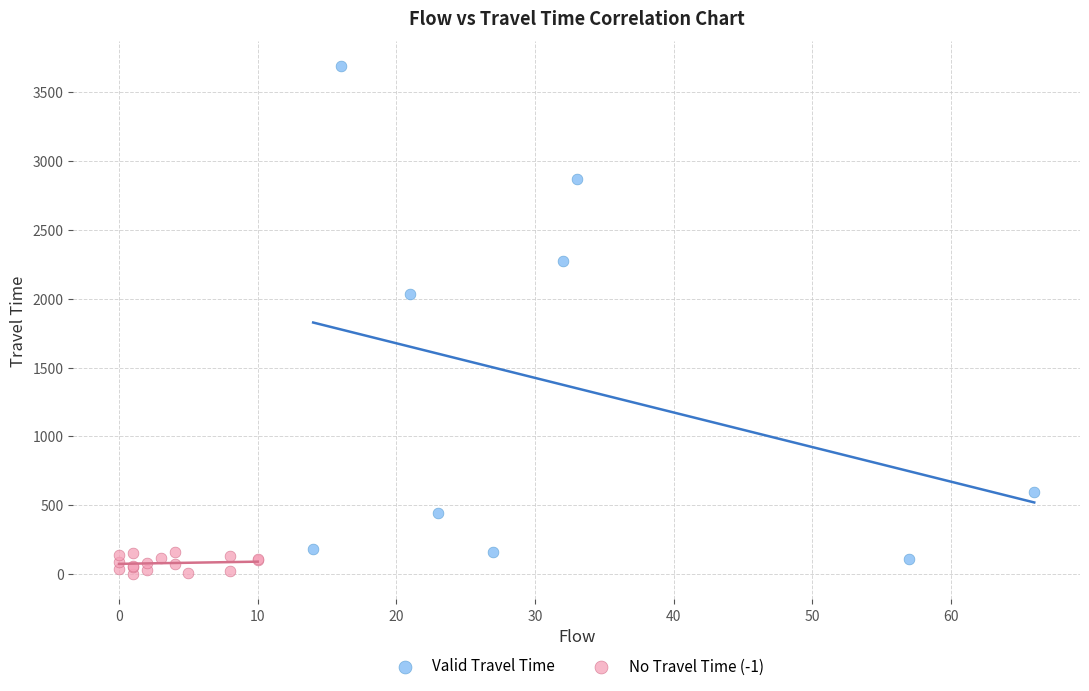

Which series has the largest Y range (max minus min)?

Valid Travel Time